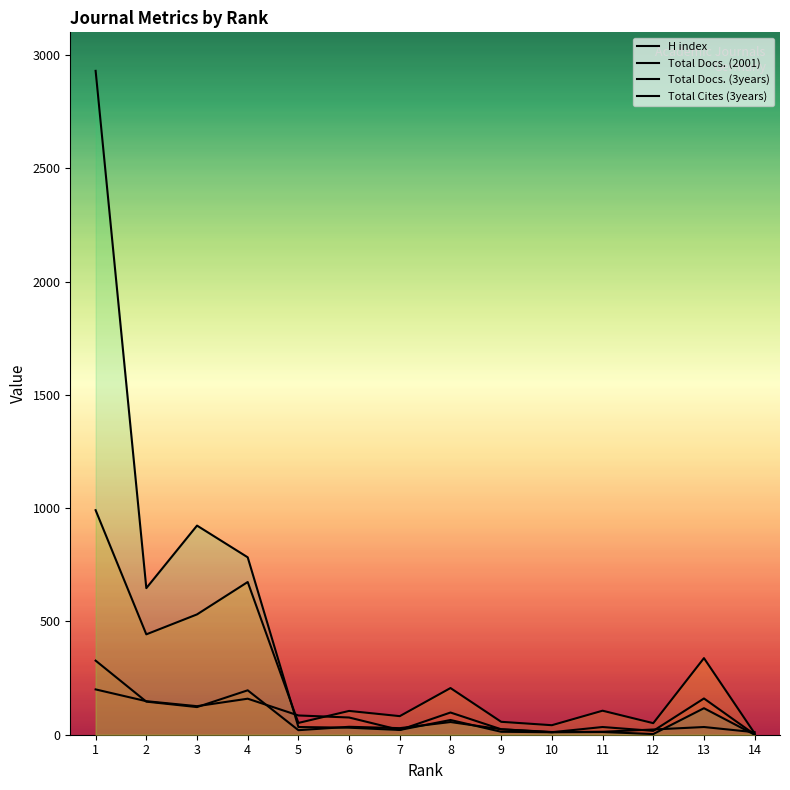

How many values in the Total Docs. (3years) series are below 106?

7